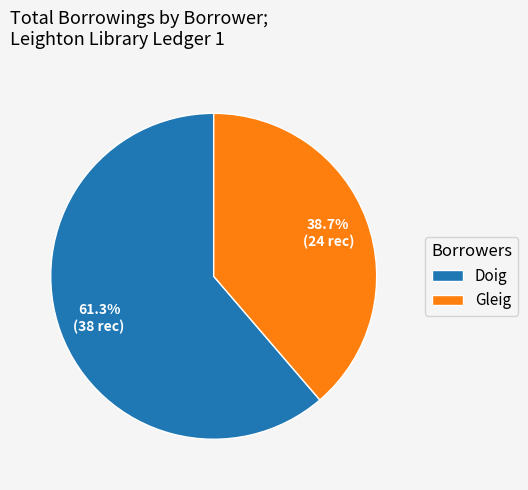

Does Doig represent more than half of the total?

Yes